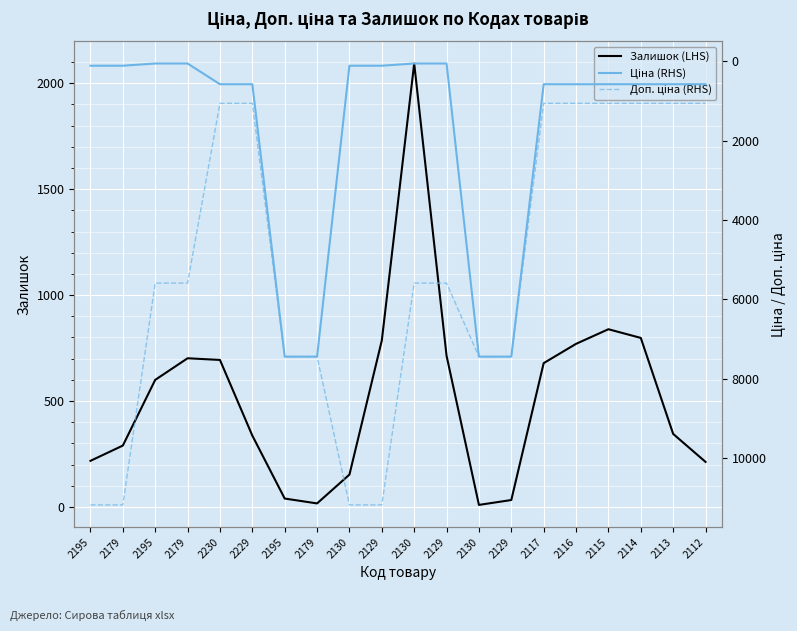

What is the difference between the Залишок (LHS) values at 2195 and 2130?

2053.0